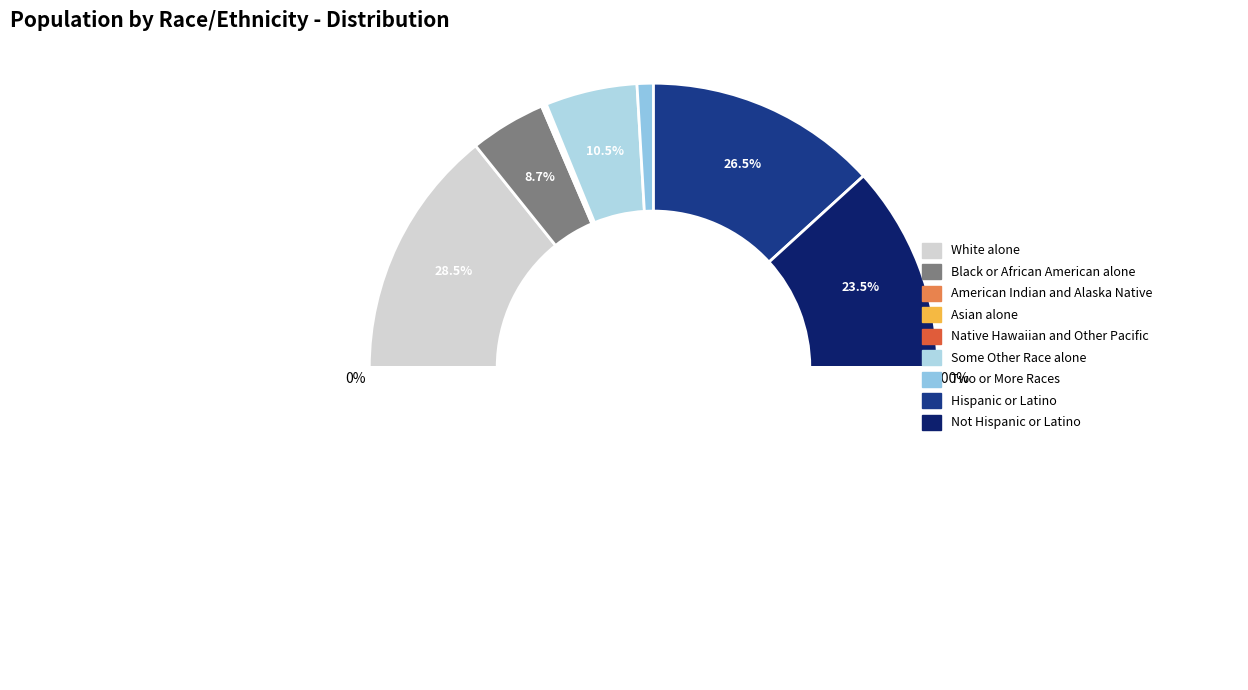

What is the change in value from Asian alone to Some Other Race alone?

+1214